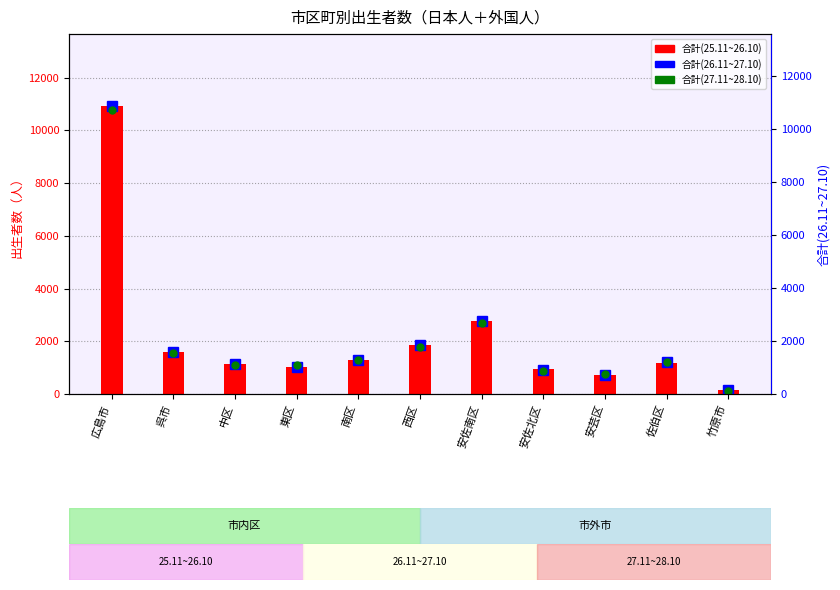

Between 西区 and 南区, which is larger?

西区